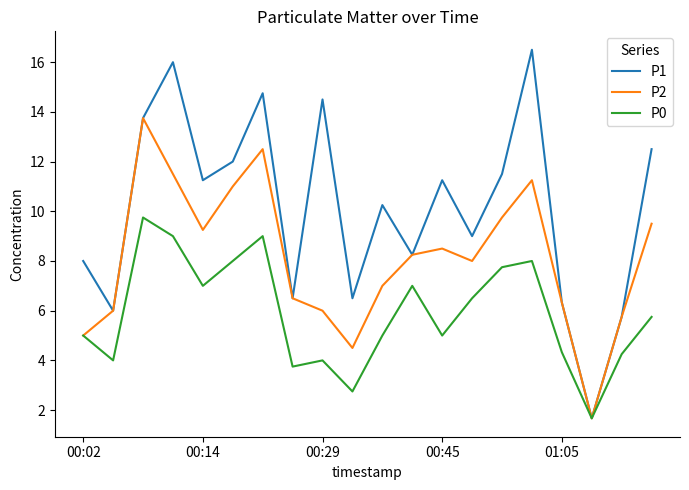

Which series has the widest spread of values?

P1